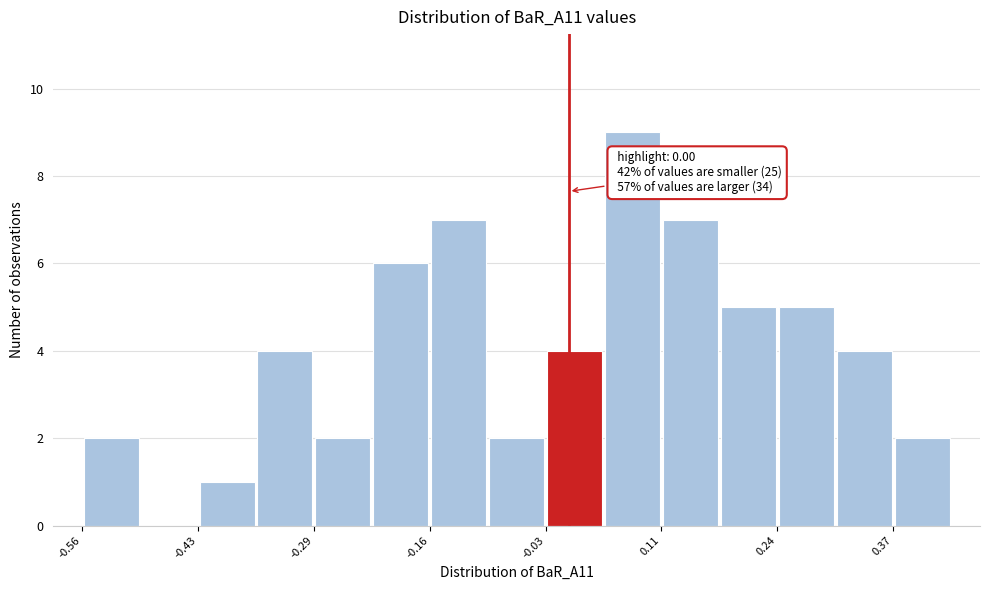

Read against the x-axis, roughly where is the centre of the tallest bar?

0.08